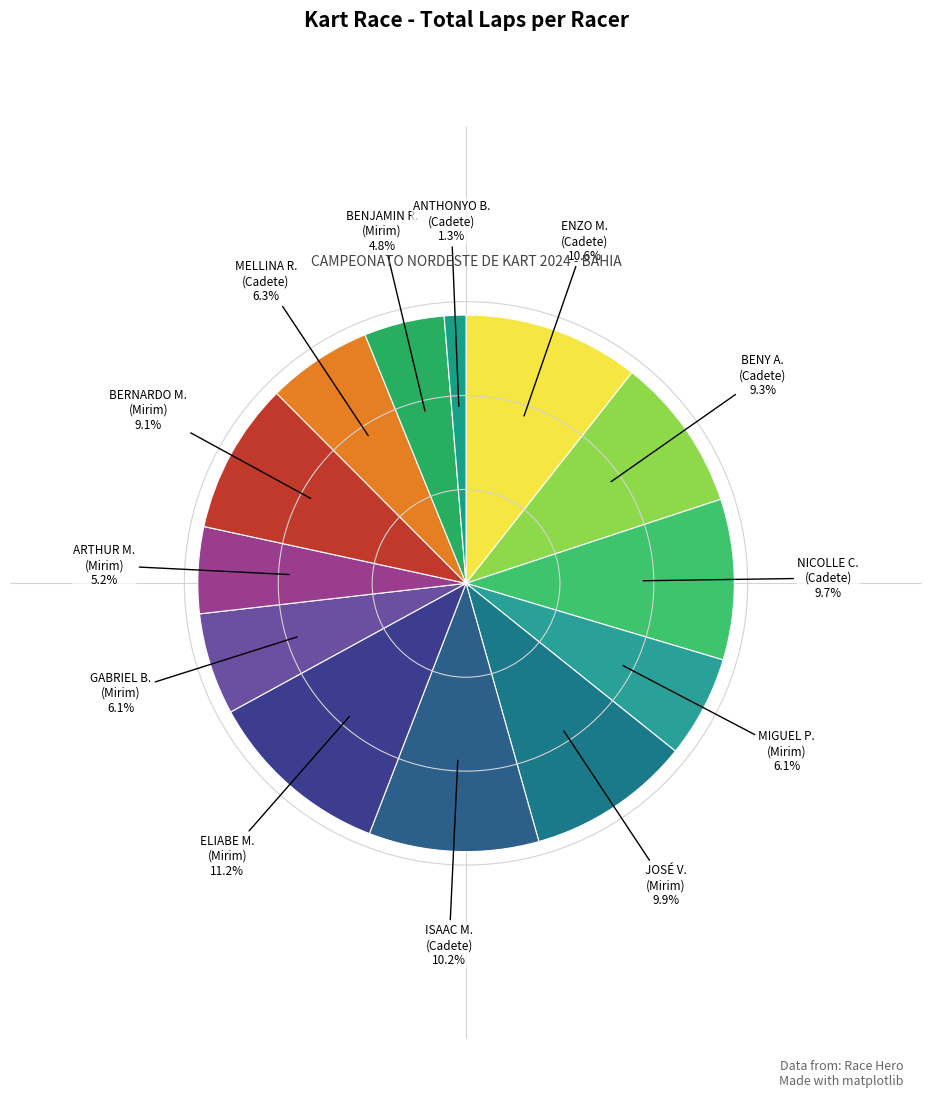

What portion of the pie excludes ENZO M. (Cadete)?

89.4%